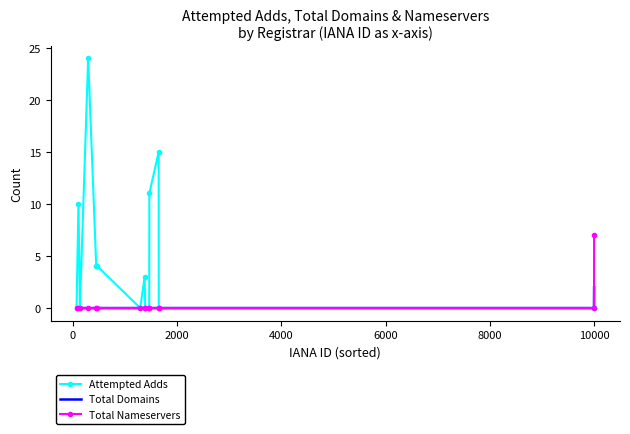

Reading left to right, transcribe all the data shown in this chart.

Attempted Adds: 0	10	0	24	4	4	0	3	0	0	11	15	0	0	0
Total Domains: 0	0	0	0	0	0	0	0	0	0	0	0	0	0	2
Total Nameservers: 0	0	0	0	0	0	0	0	0	0	0	0	0	0	7